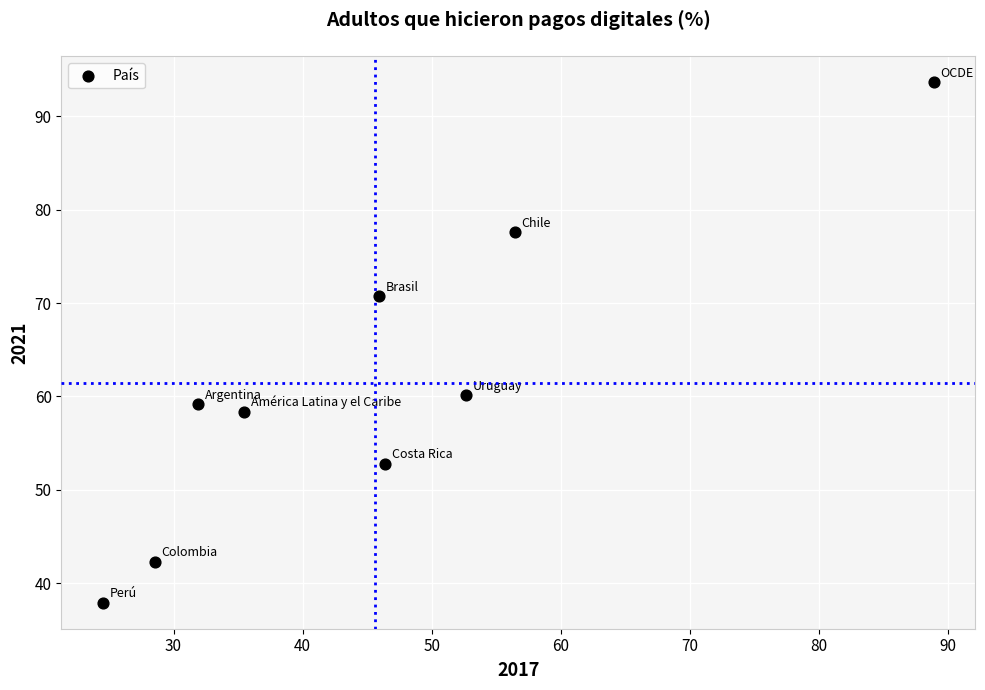

What Y value in the scatter plot is closest to 65?

60.1